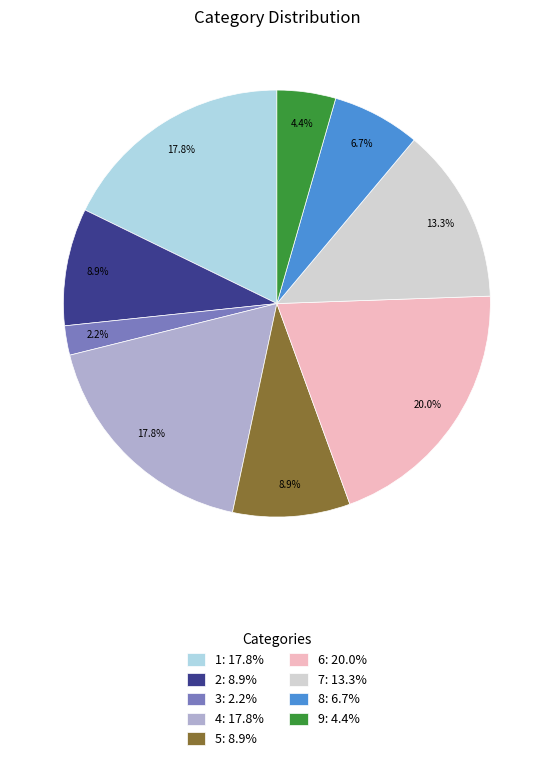

Is the sum of 8 and 9 greater than half?

No